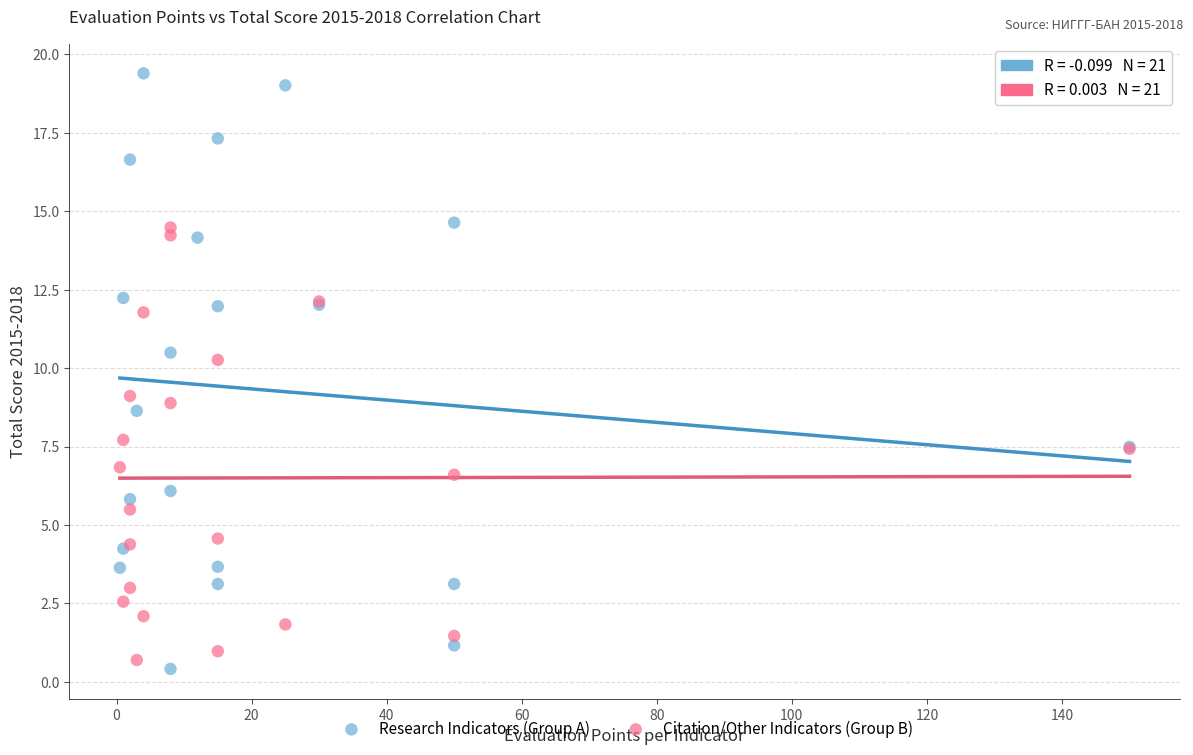

Which series has the largest Y range (max minus min)?

Research Indicators (Group A)